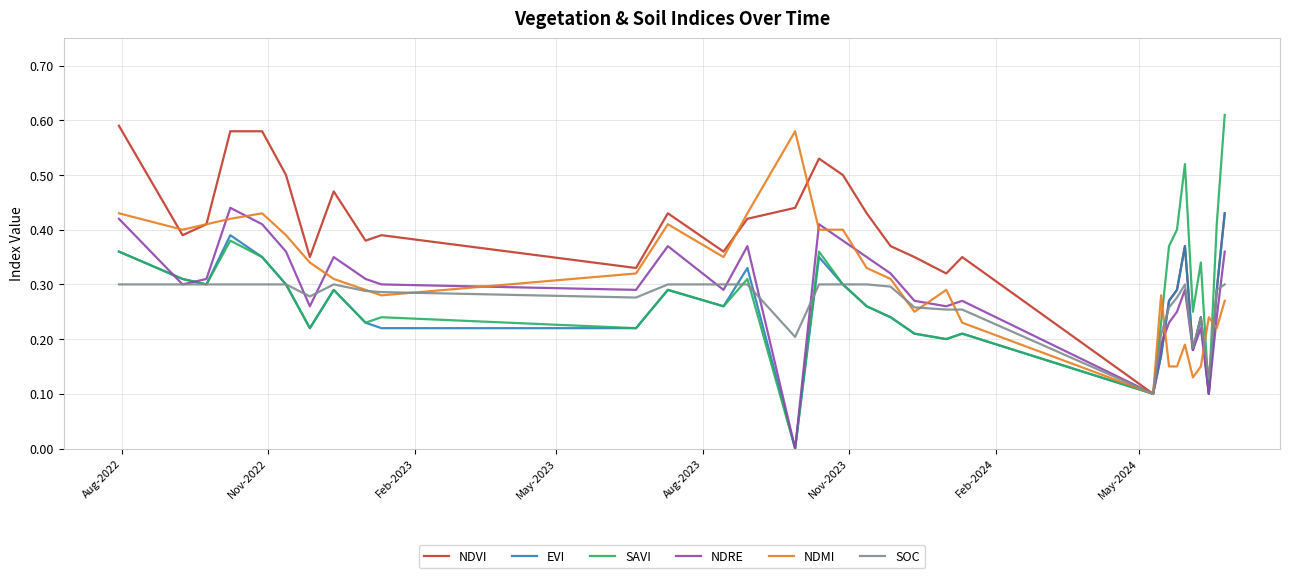

Which series has the widest spread of values?

SAVI